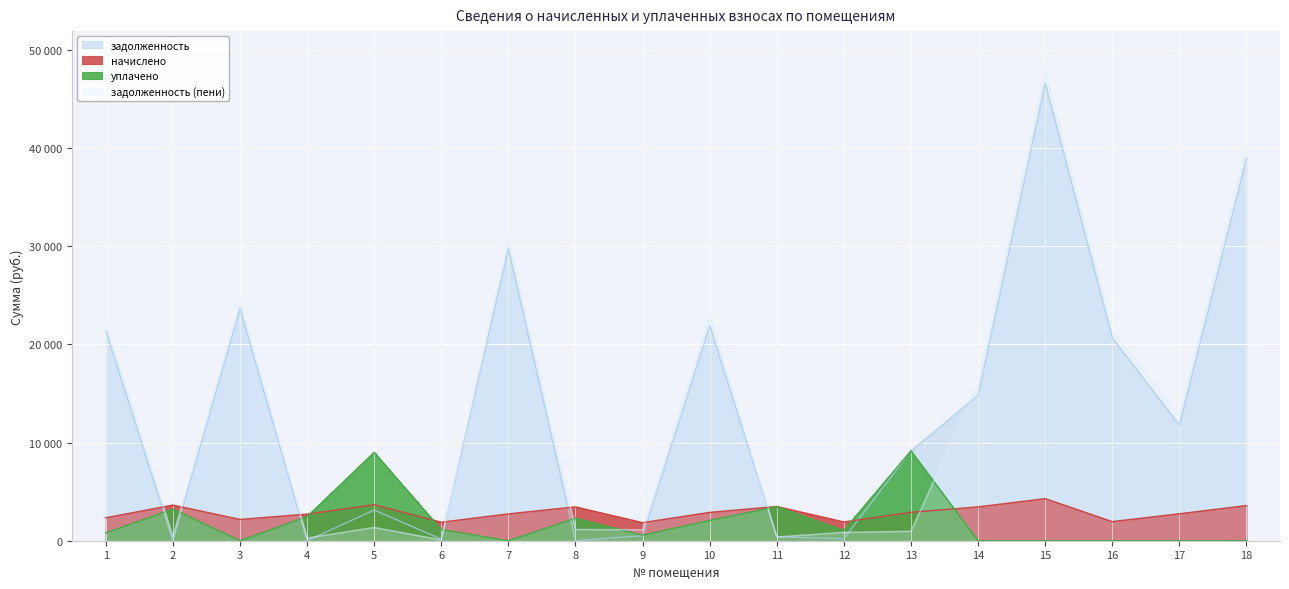

Reading left to right, what are all the values shown in this chart?

задолженность: 1=21402.3	2=0.0	3=23634.2	4=0.0	5=3129.4	6=158.5	7=29770.4	8=0.0	9=507.2	10=21927.8	11=387.5	12=212.5	13=9155.5	14=14833.3	15=46660.6	16=20679.0	17=11799.0	18=39005.4
начислено: 1=2338.0	2=3632.6	3=2170.6	4=2711.9	5=3671.6	6=1886.0	7=2734.2	8=3448.4	9=1841.4	10=2884.9	11=3487.5	12=1913.9	13=2896.0	14=3448.4	15=4285.4	16=1947.4	17=2745.4	18=3582.4
уплачено: 1=793.6	2=3228.4	3=0.0	4=2458.0	5=9000.0	6=1139.8	7=0.0	8=2299.0	9=567.7	10=2070.2	11=3470.0	12=1062.3	13=9155.5	14=0.0	15=0.0	16=0.0	17=0.0	18=0.0
задолженность (пени): 1=22181.7	2=403.6	3=24357.8	4=277.3	5=1353.3	6=82.3	7=30681.8	8=1149.5	9=1121.0	10=22889.4	11=387.5	12=850.5	13=965.3	14=15982.7	15=48089.0	16=21328.1	17=12714.1	18=40199.5